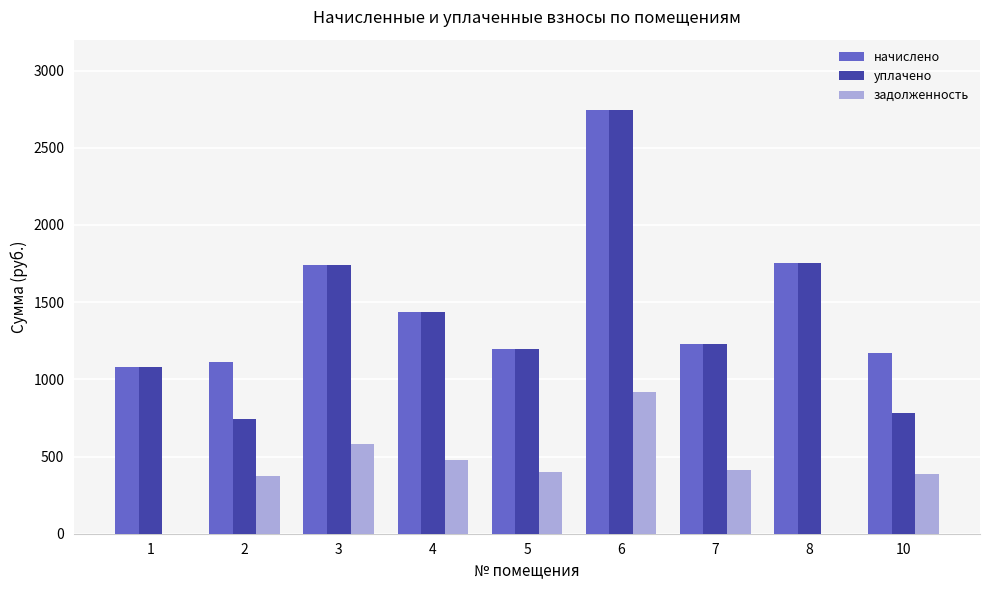

What is the average value of the задолженность series?

393.8